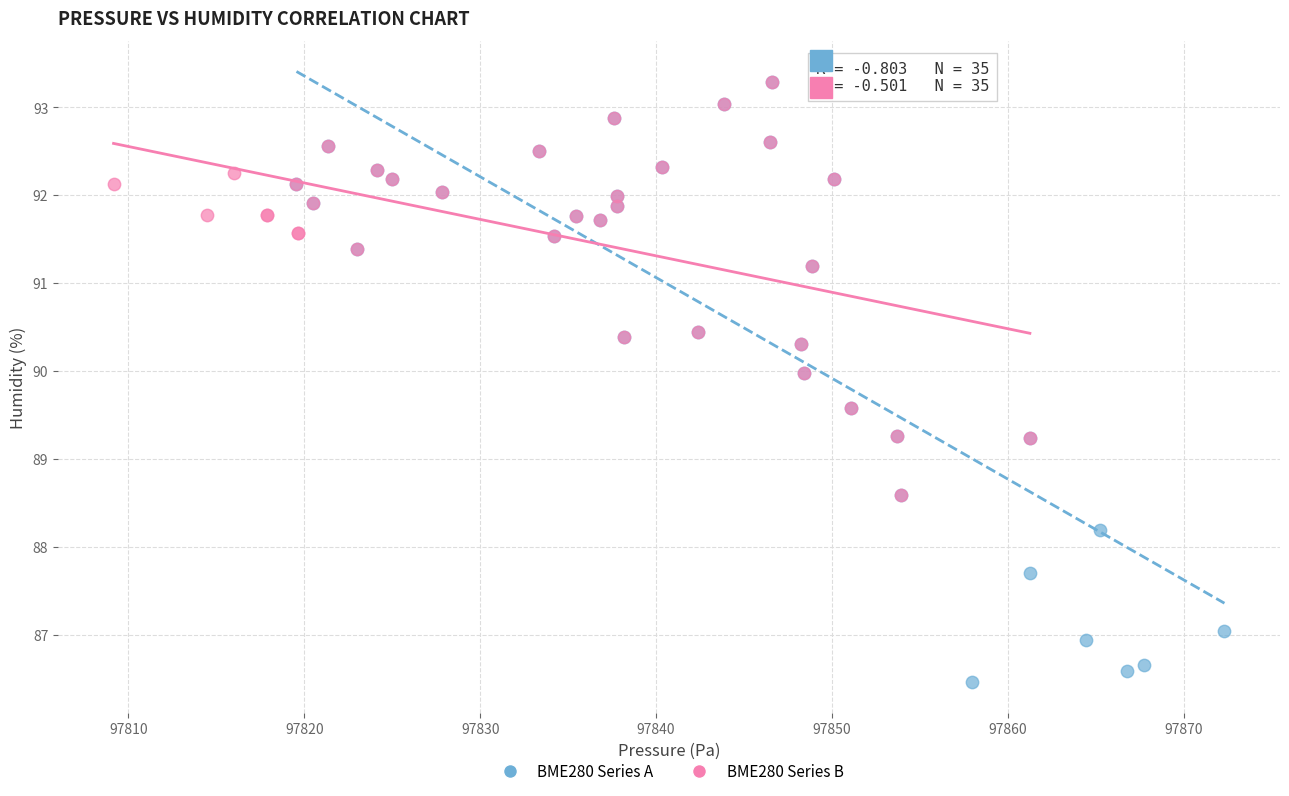

Which series contains the lowest Y value?

BME280 Series A